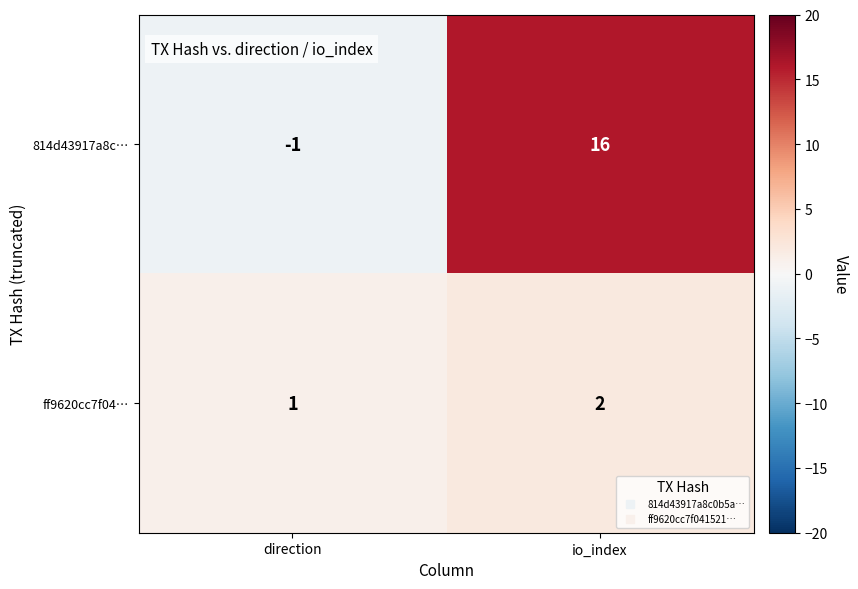

What is the total value across all series at io_index?

18